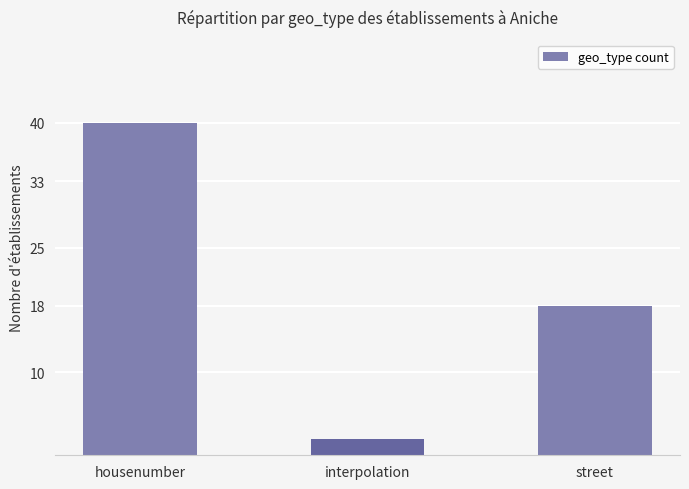

Does the chart contain stacked bars?

No